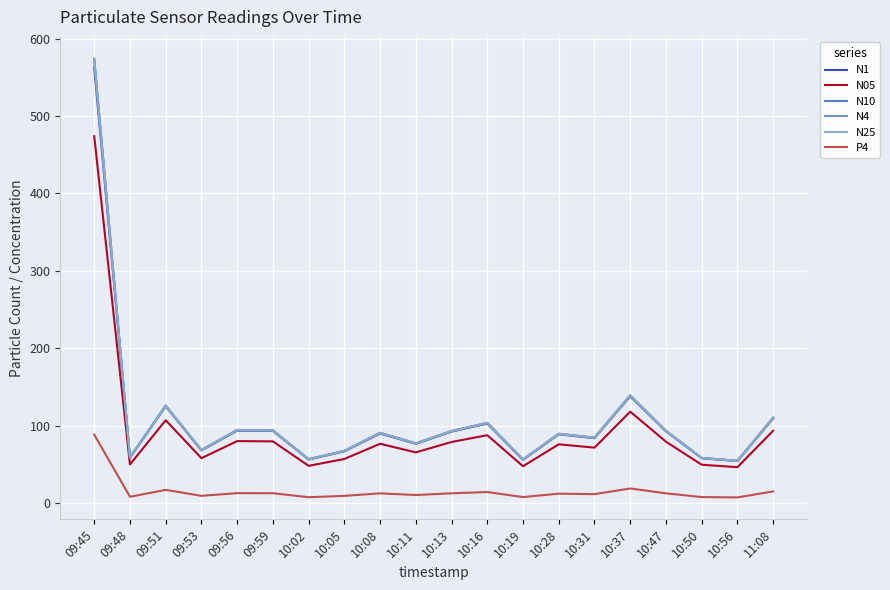

True or false: N05 has more than 0 points higher than both neighbors.

True